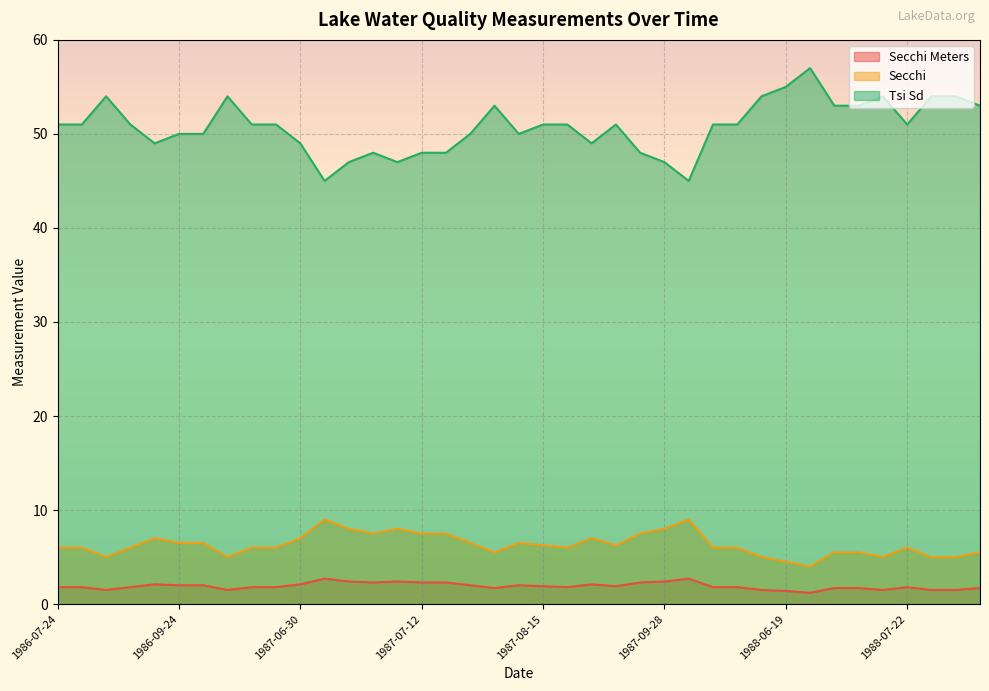

Where is the first local maximum for Secchi Meters?

1986-09-12